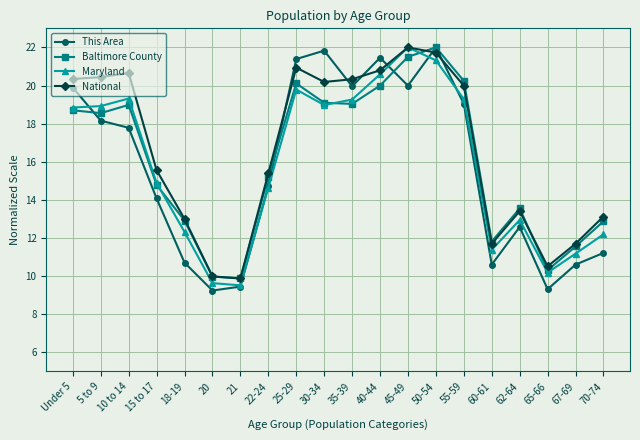

What are all the series names shown in the legend?

This Area, Baltimore County, Maryland, National